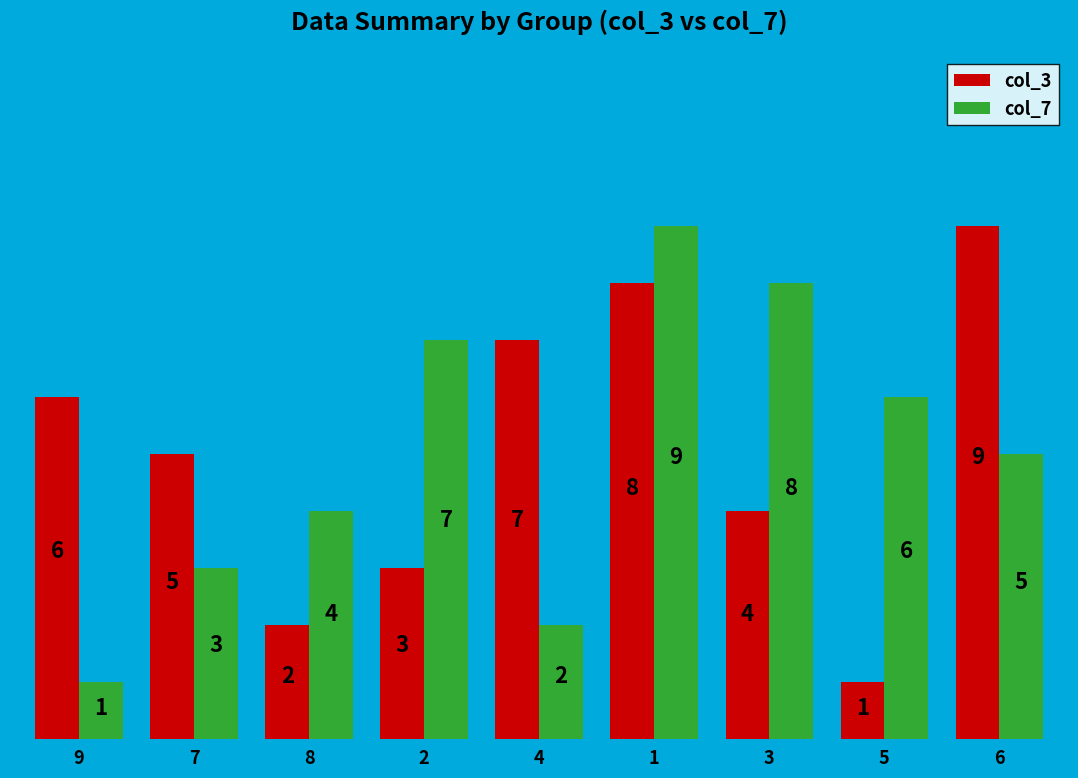

Which category has the highest value in the col_7 series?

1